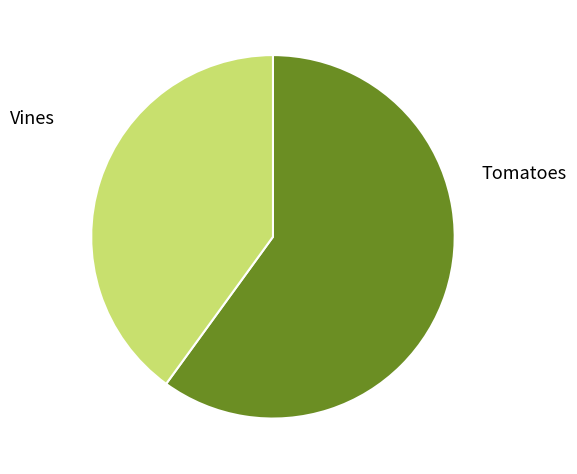

Rank the categories by value from highest to lowest.

Tomatoes, Vines